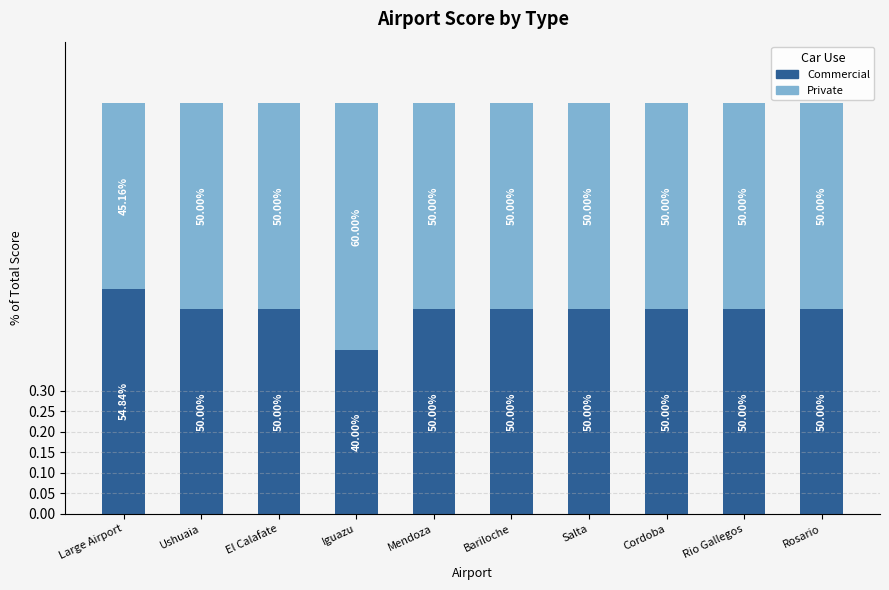

What are all the series names shown in the legend?

Commercial, Private